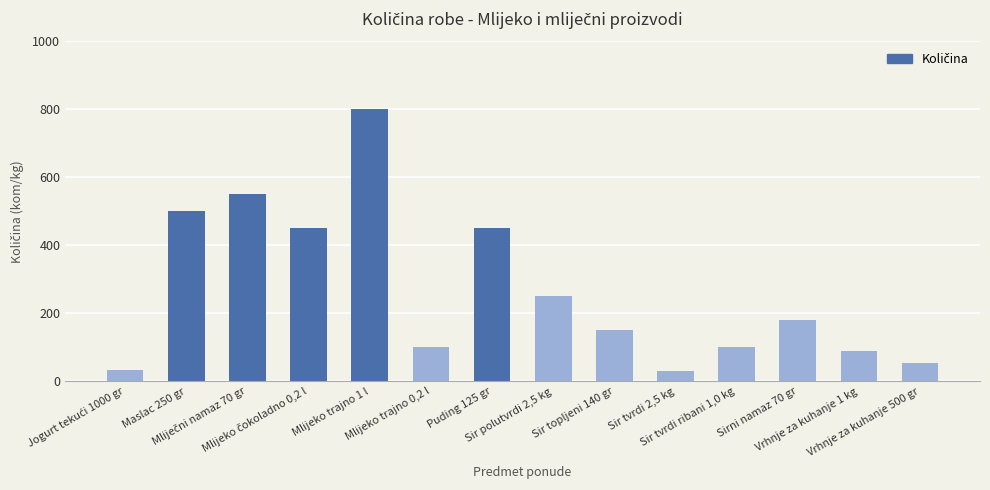

What is the smallest value displayed?

30